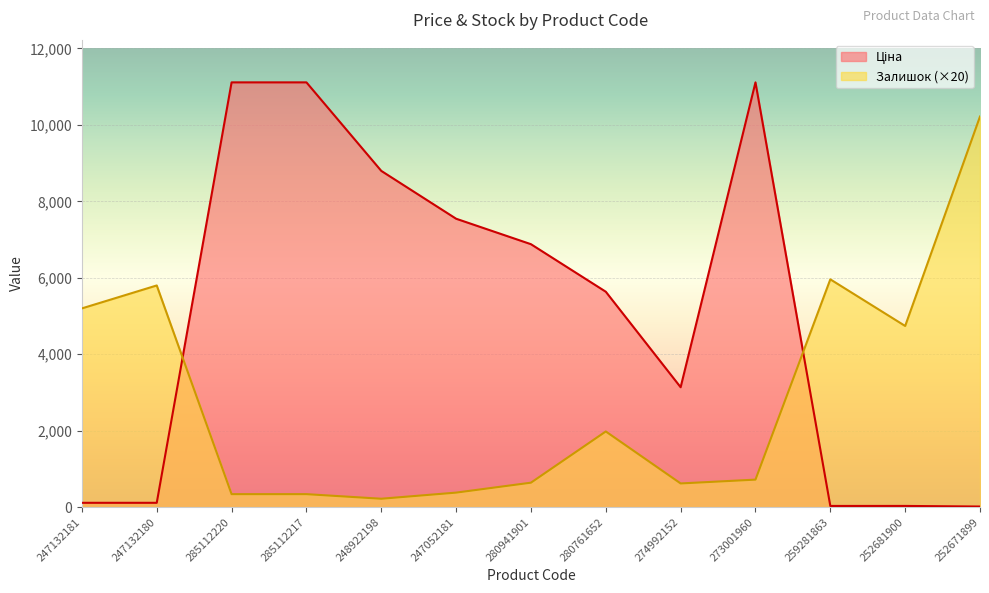

Does the chart display data point markers on the line(s)?

No